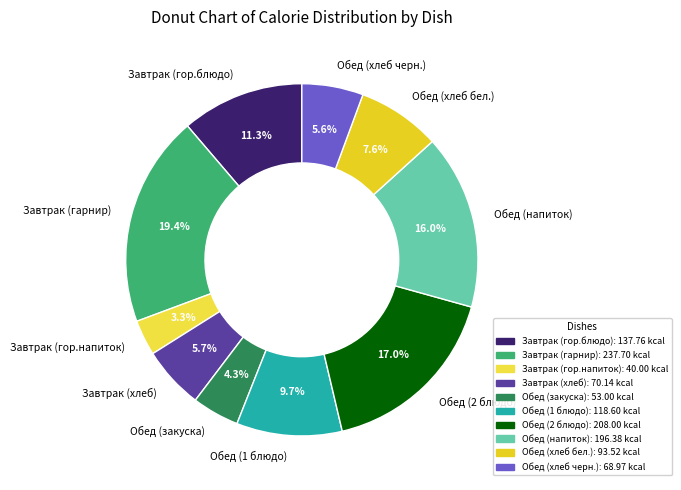

Which has a higher value, Завтрак (хлеб) or Обед (напиток)?

Обед (напиток)